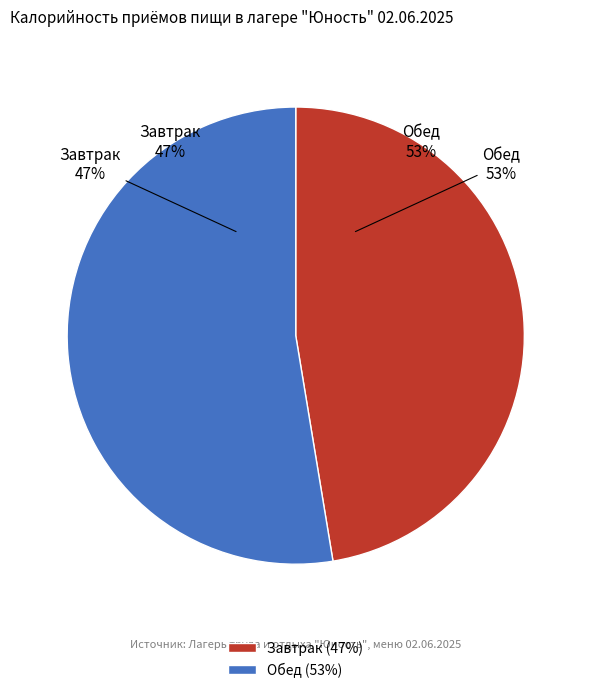

What is the largest slice in the pie chart?

Обед